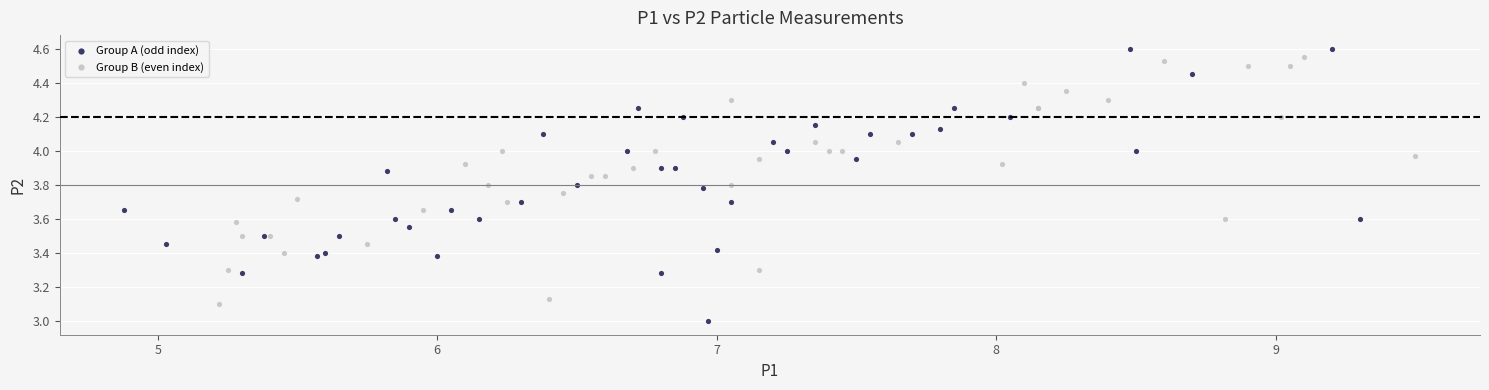

Which series reaches the minimum Y coordinate?

Group A (odd index)